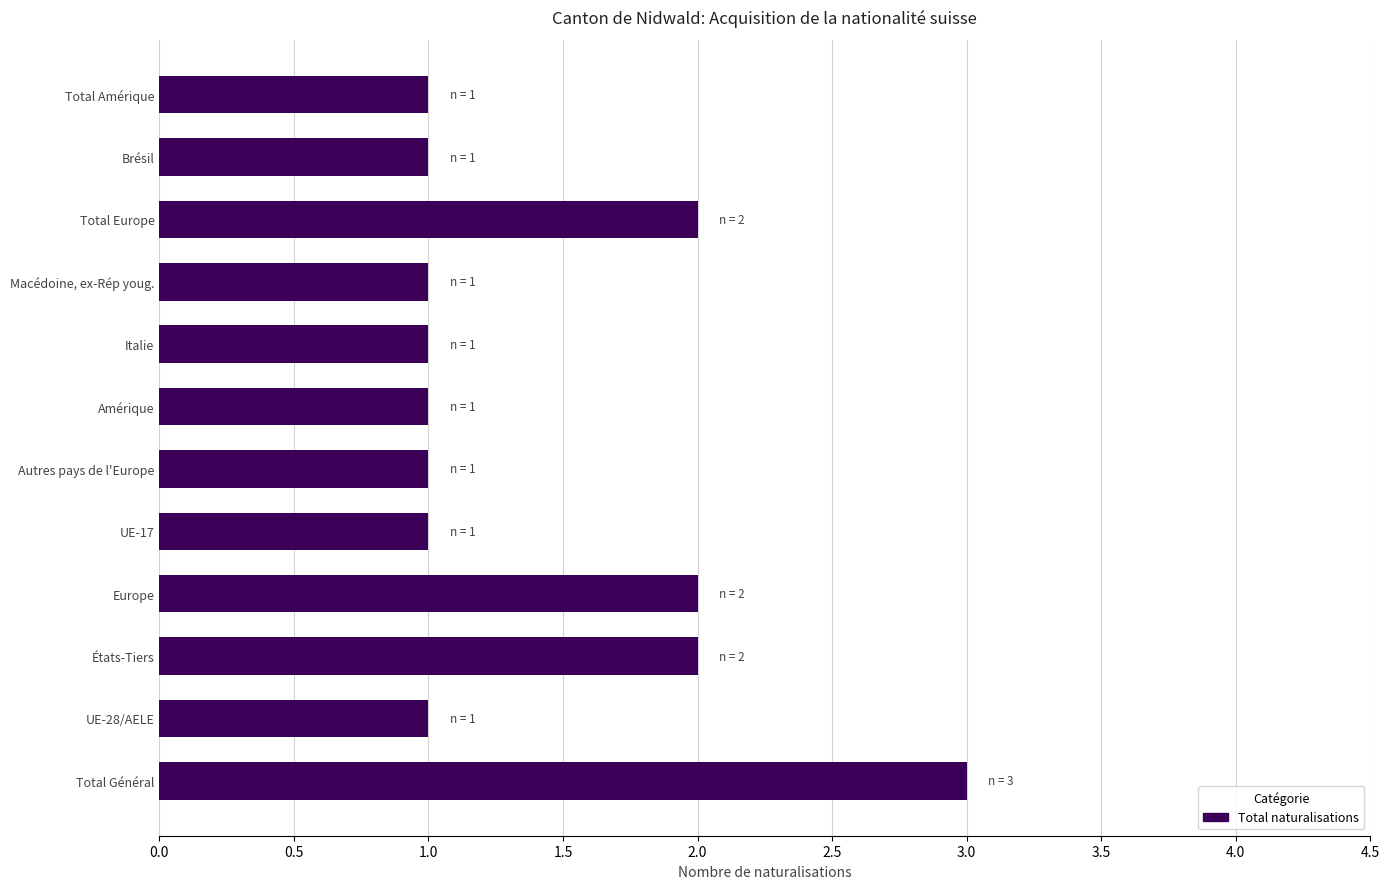

What is the greatest value displayed?

3